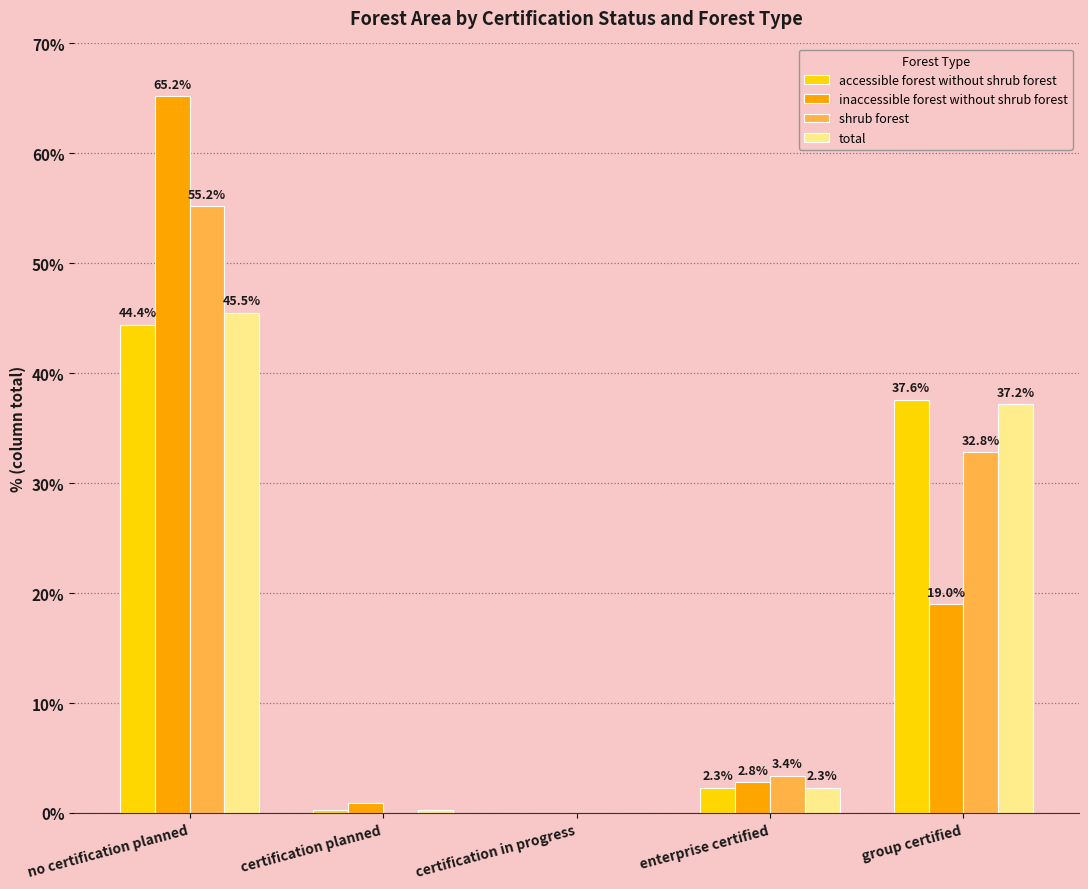

How many series are shown in this chart?

4